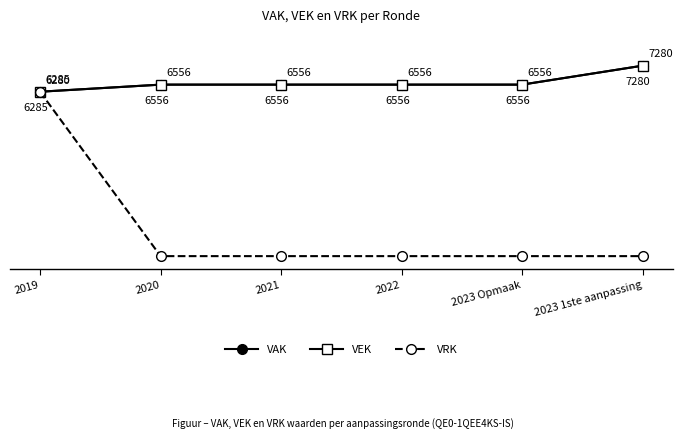

True or false: VRK and VEK cross at least once.

False